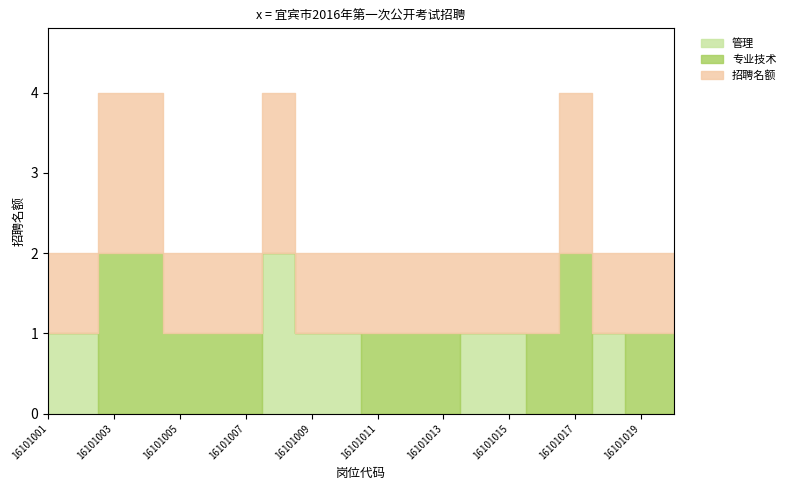

True or false: 招聘名额 has more than 1 points higher than both neighbors.

True